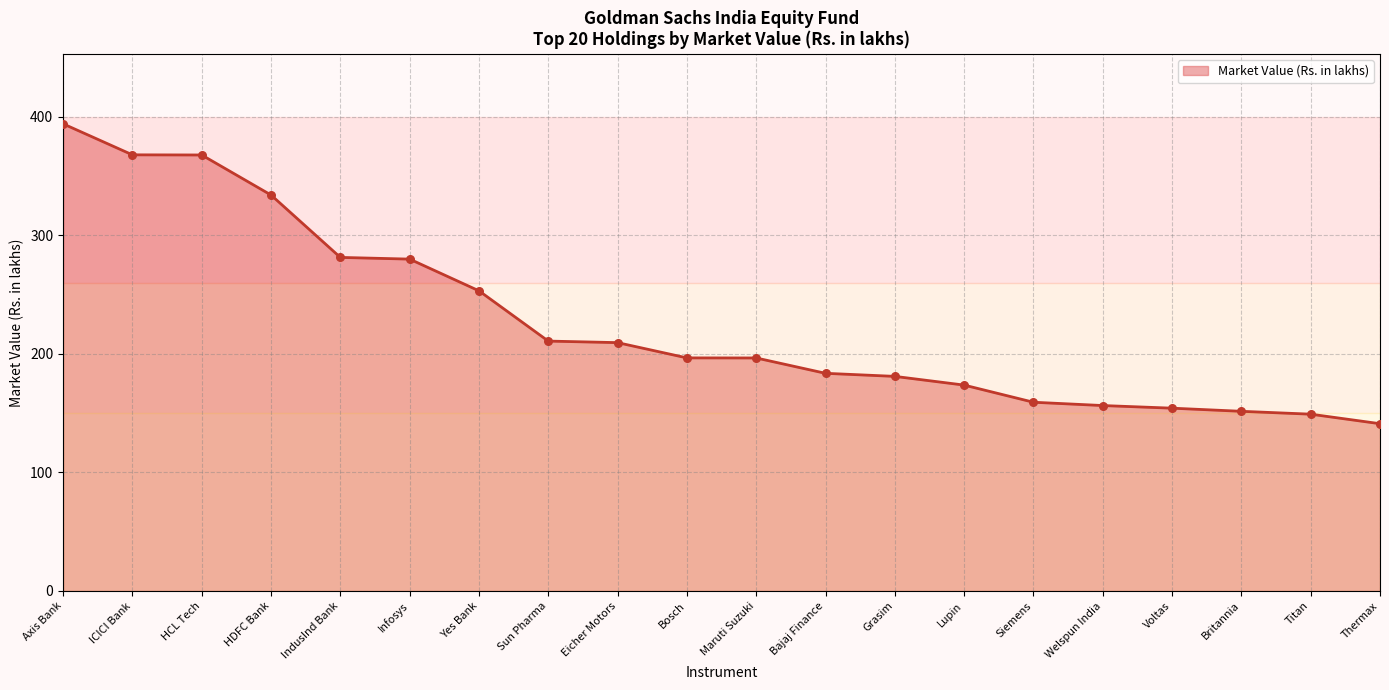

Approximately how many times larger is the value at Bajaj Finance compared to ICICI Bank?

0.5